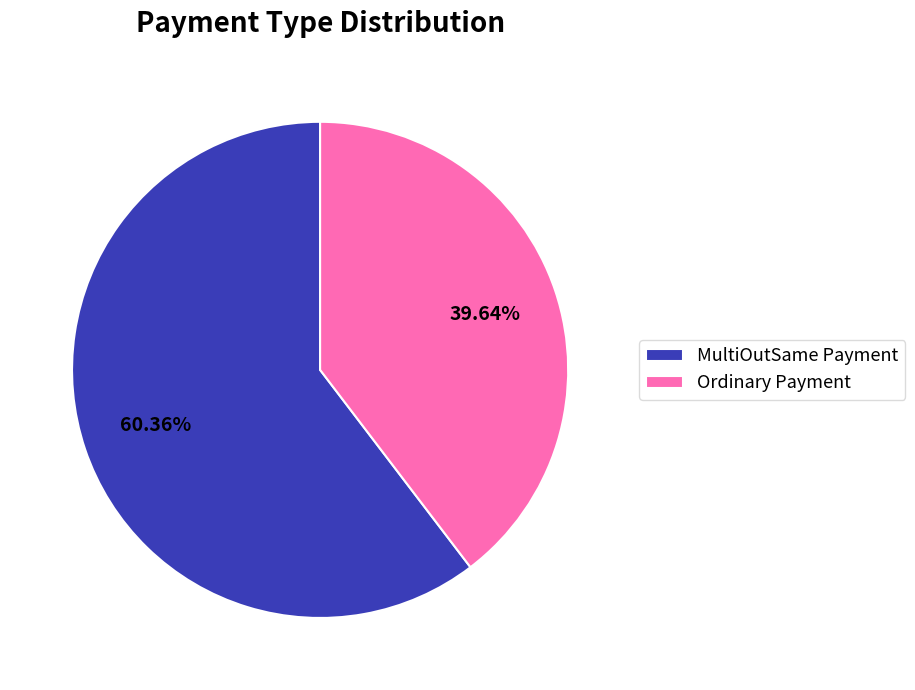

Rank the categories by value from lowest to highest.

Ordinary Payment, MultiOutSame Payment